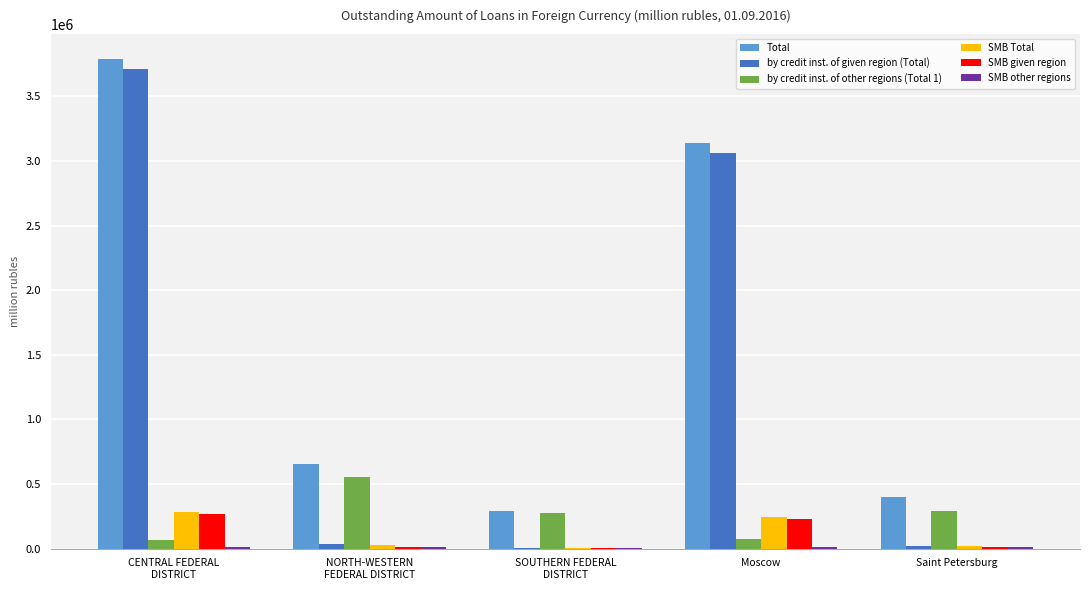

What is the greatest value displayed?

3791939